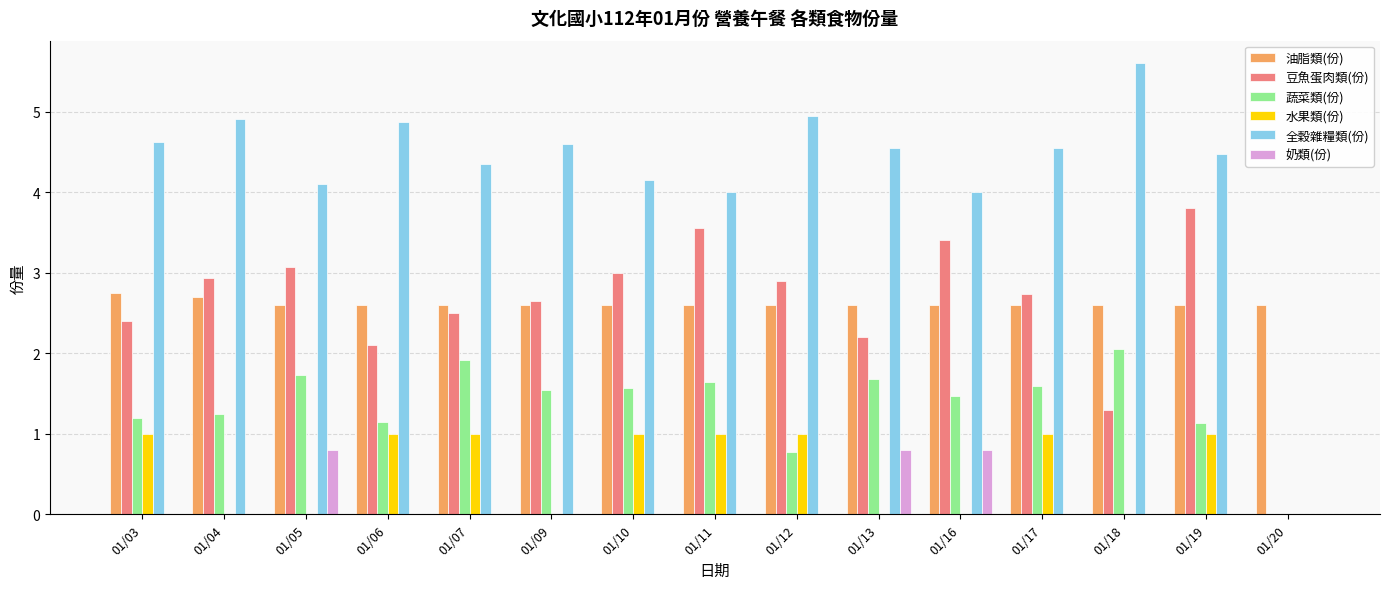

Which series changed the most between 01/03 and 01/07?

蔬菜類(份)